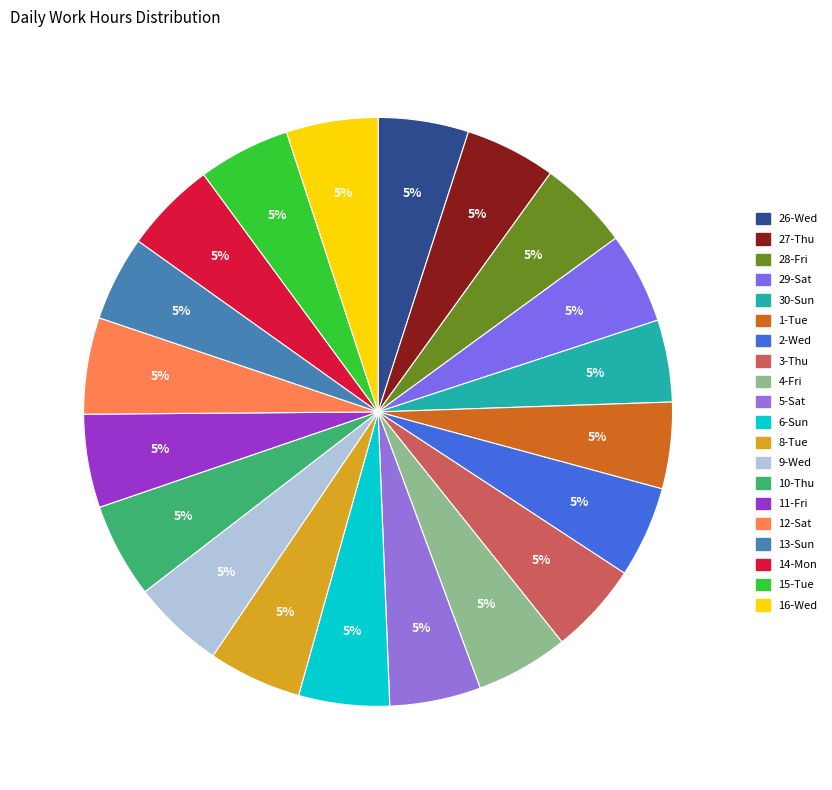

Which category has the smallest portion of the pie?

30-Sun